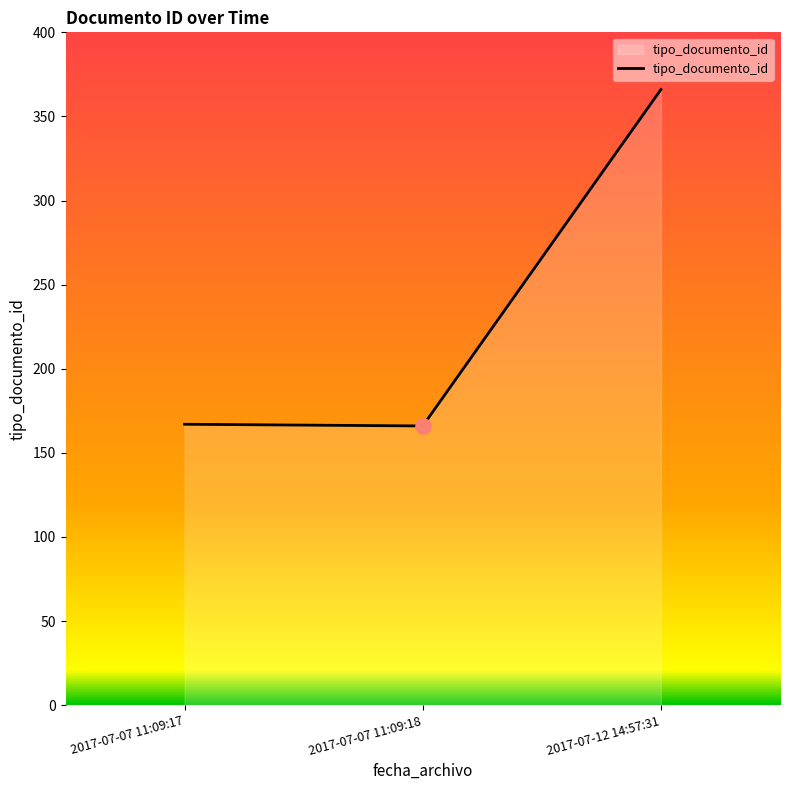

What is the ratio of the value at 2017-07-12 14:57:31 to the value at 2017-07-07 11:09:17?

2.2